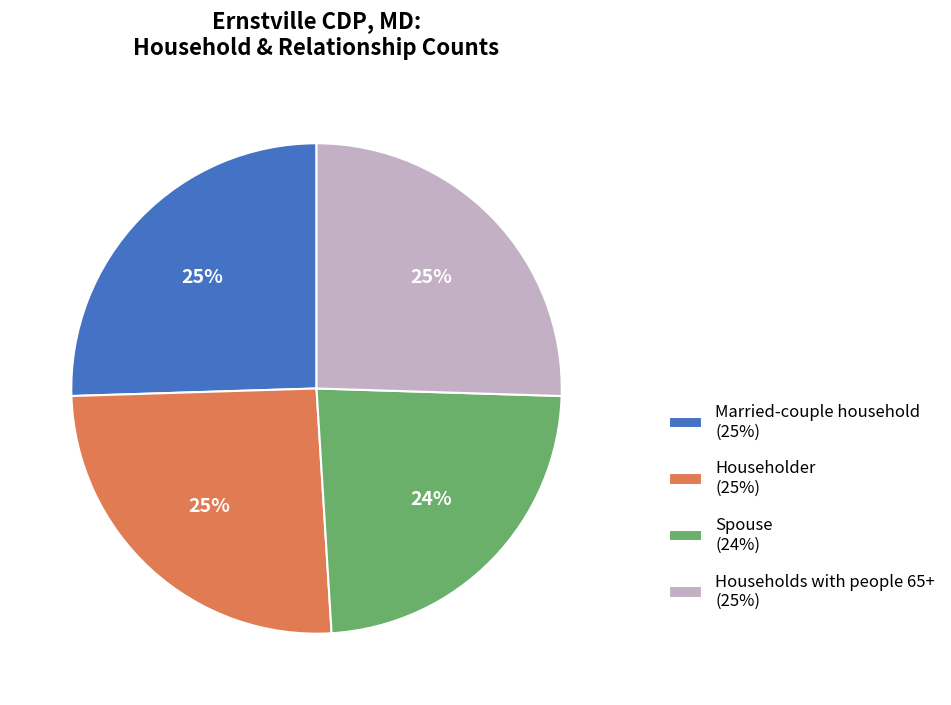

Does Married-couple household (25%) represent more than half of the total?

No